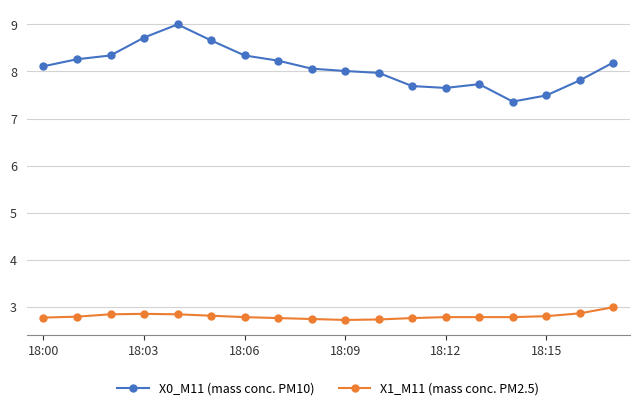

Which series has the largest total across all categories?

X0_M11 (mass conc. PM10)